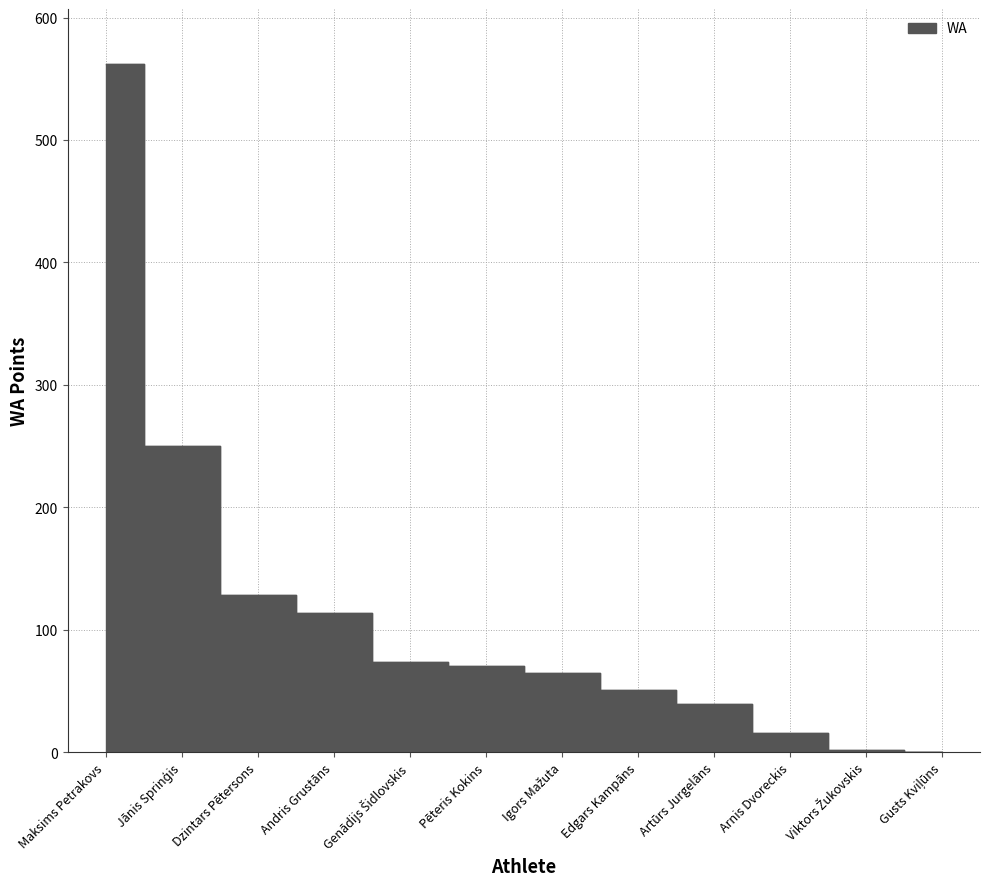

What is the change in value from Edgars Kampāns to Arnis Dvoreckis?

-35